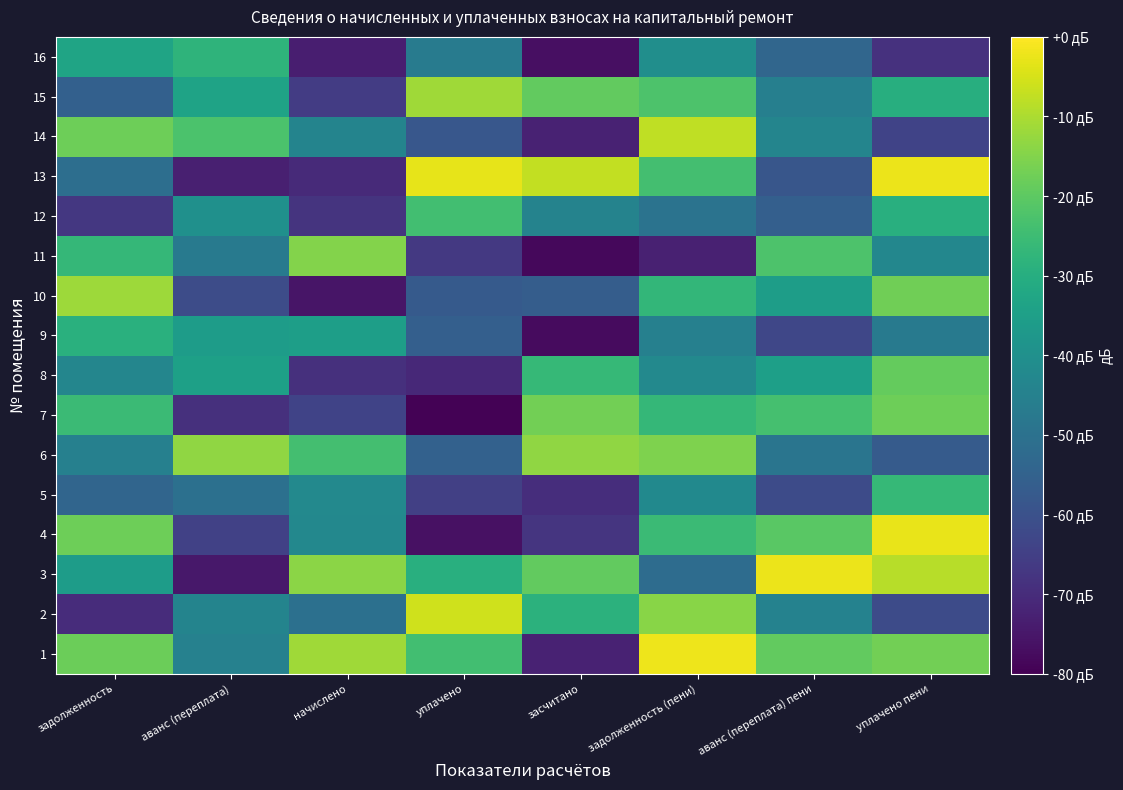

At начислено, list the series in order from largest to smallest.

1, 3, 11, 6, 9, 5, 4, 14, 2, 7, 15, 12, 8, 13, 16, 10